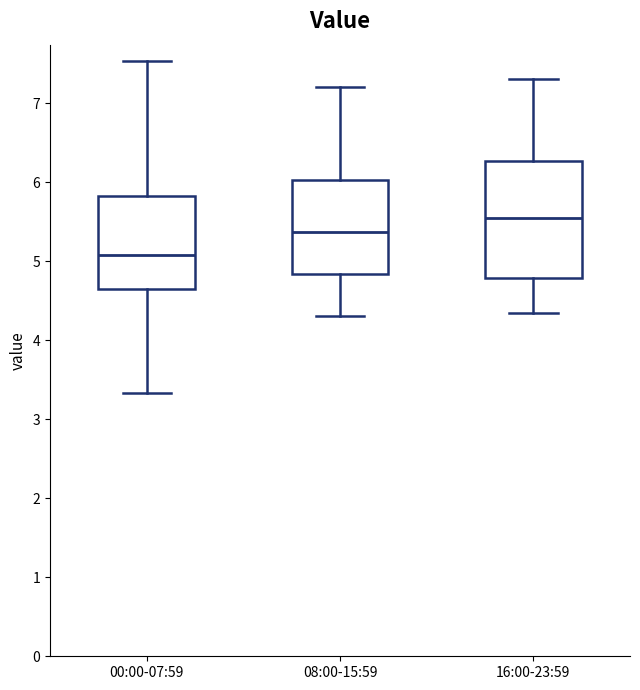

Reading left to right, transcribe this box plot: for each box, give where its median line is, the range the box spans, and where its two whiskers end, as read against the y-axis. The values are not printed on the chart, so give them approximately, as read against the axis.

00:00-07:59: median 5.1, box 4.7 to 5.8, whiskers 3.3 to 7.5
08:00-15:59: median 5.4, box 4.8 to 6.0, whiskers 4.3 to 7.2
16:00-23:59: median 5.6, box 4.8 to 6.3, whiskers 4.4 to 7.3